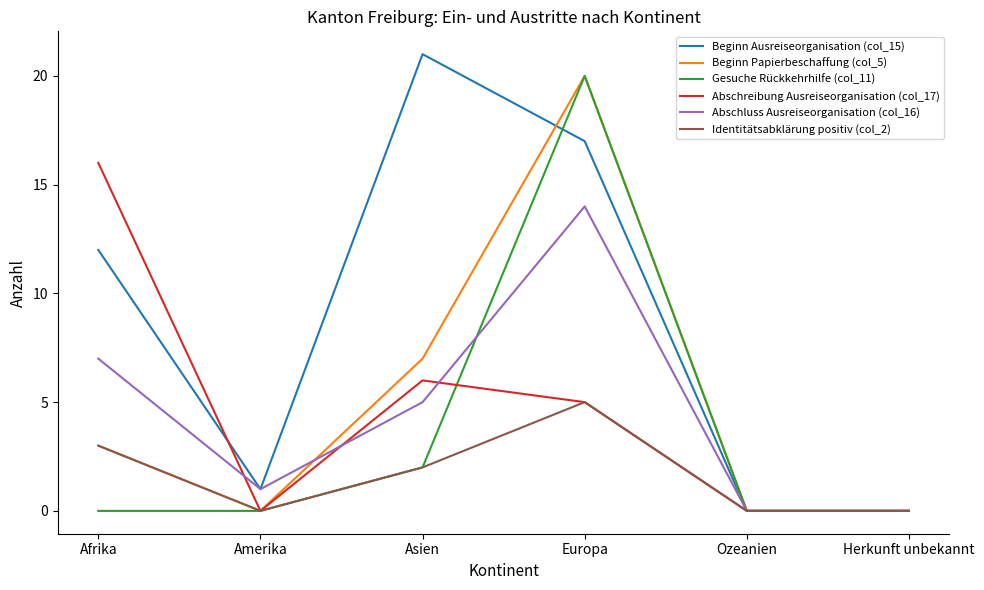

The value of Beginn Papierbeschaffung (col_5) at Ozeanien is 0. True or false?

True